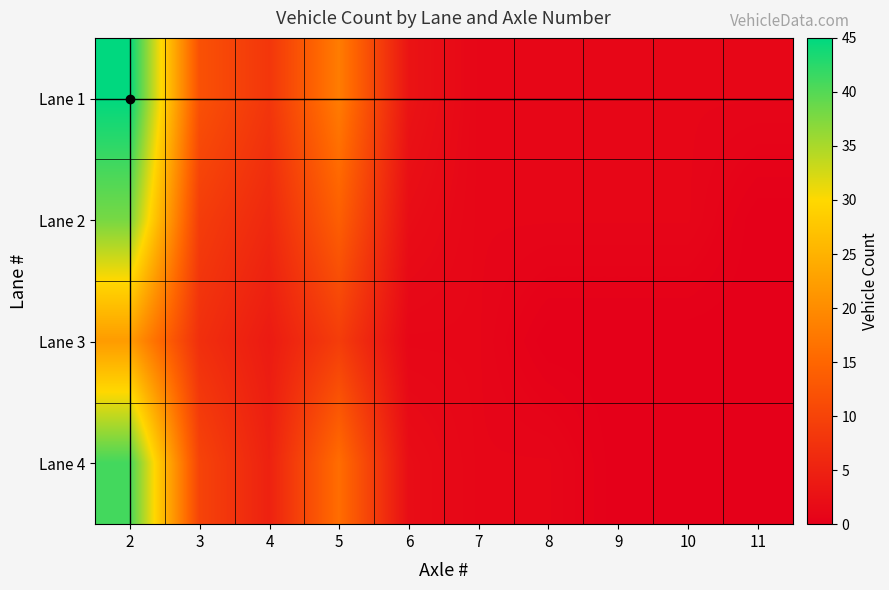

At which category does the chart reach its peak across all series?

2